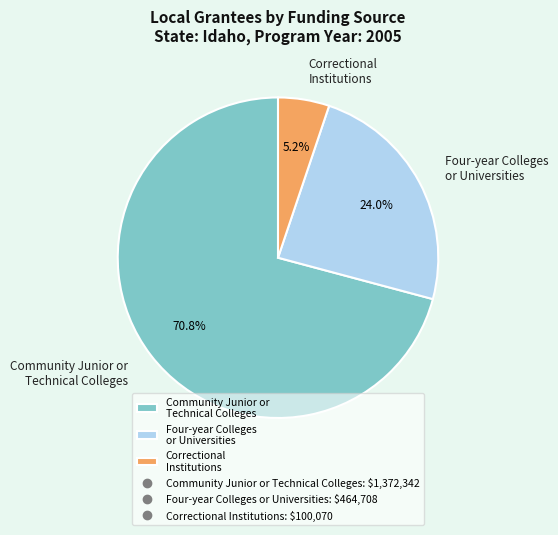

What is the majority slice?

Community Junior or Technical Colleges